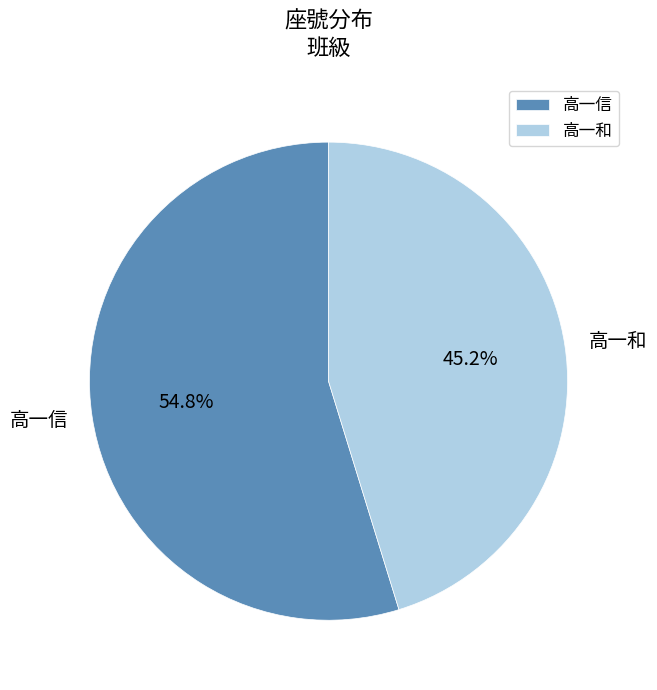

Is there a majority slice in this chart?

Yes